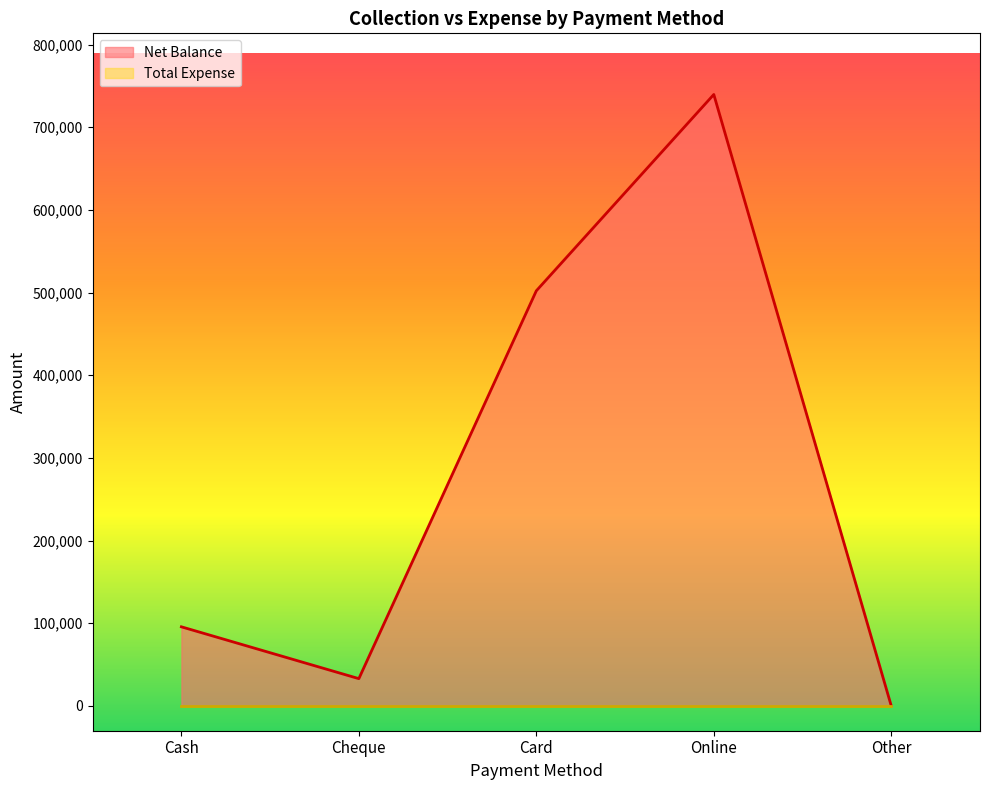

Reading left to right, transcribe all the data shown in this chart.

Cash=95700	Cheque=33000	Card=502200	Online=739700	Other=0